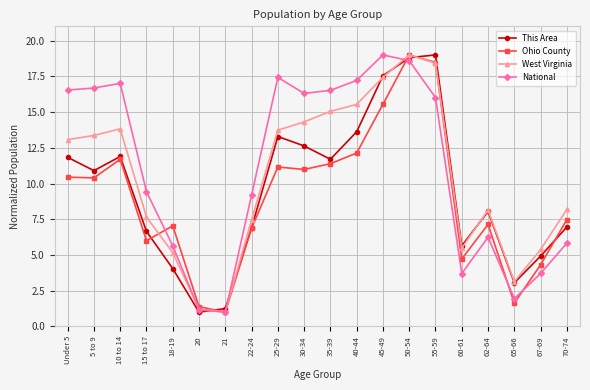

Which series has the largest total across all categories?

National